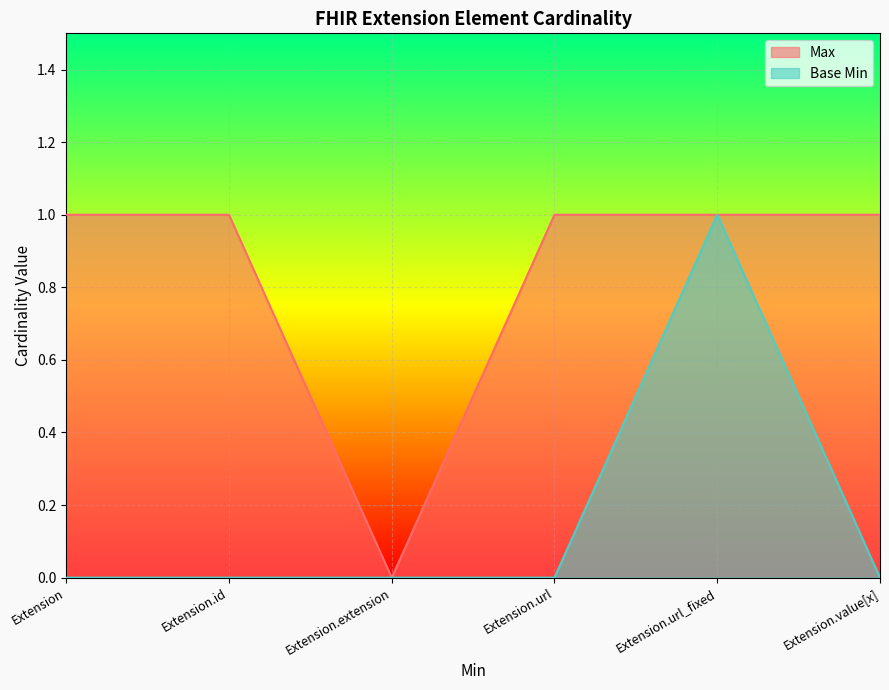

Is the value of Base Min at Extension.extension greater than the value of Max at Extension.id?

No